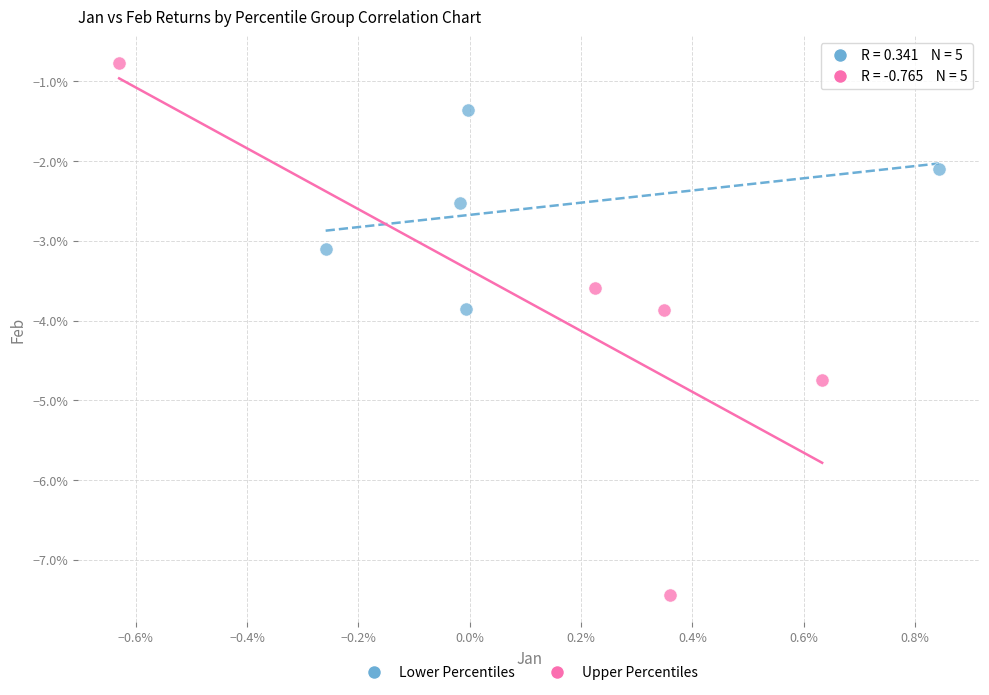

What are all the series names shown in the legend?

Lower Percentiles, Upper Percentiles